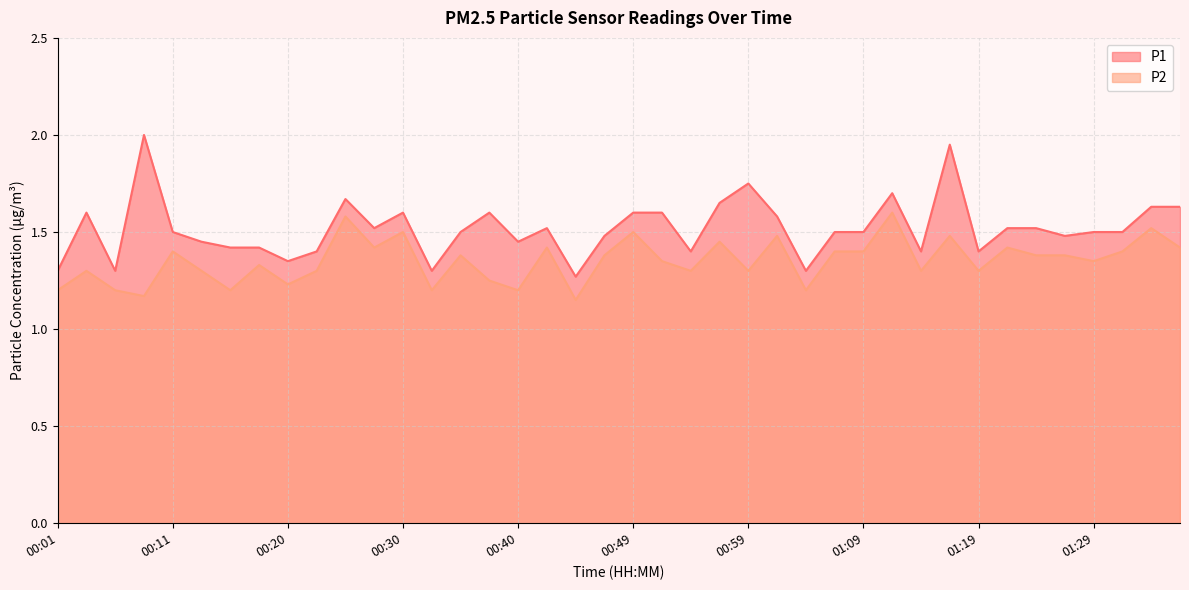

True or false: P1 and P2 intersect in this chart.

False